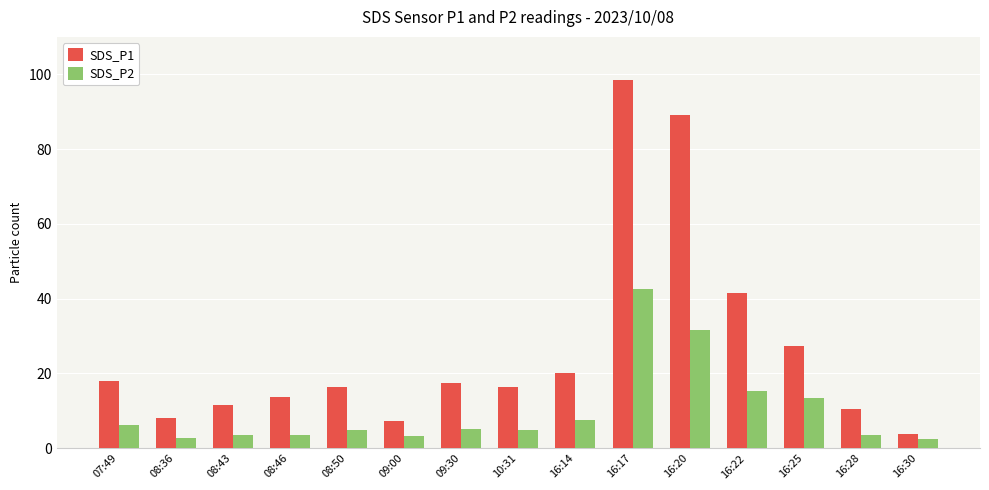

What is the difference between the maximum and minimum values in the SDS_P1 series?

94.7